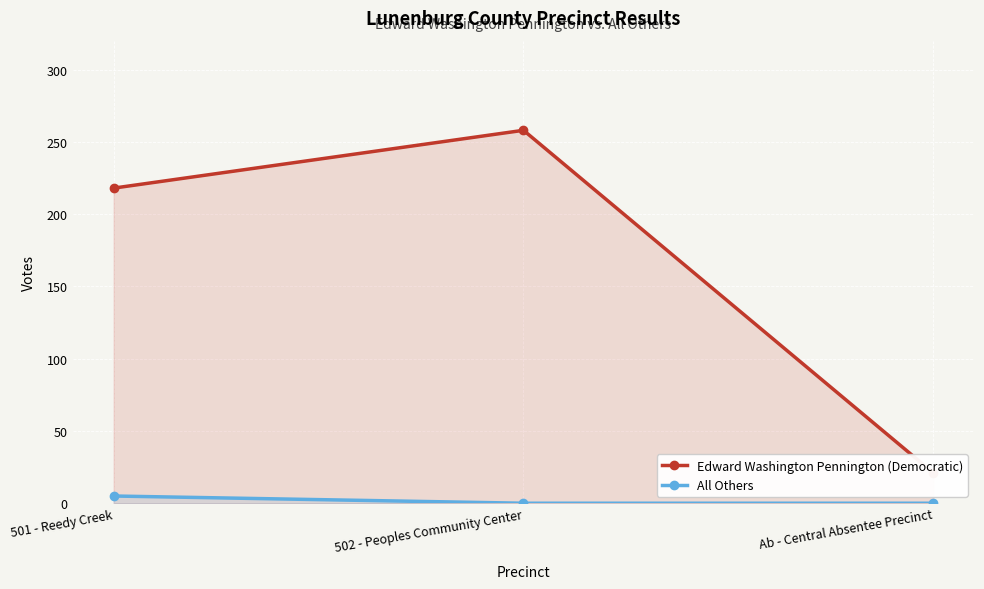

True or false: Edward Washington Pennington (Democratic) has a value of 314 at 501 - Reedy Creek.

False